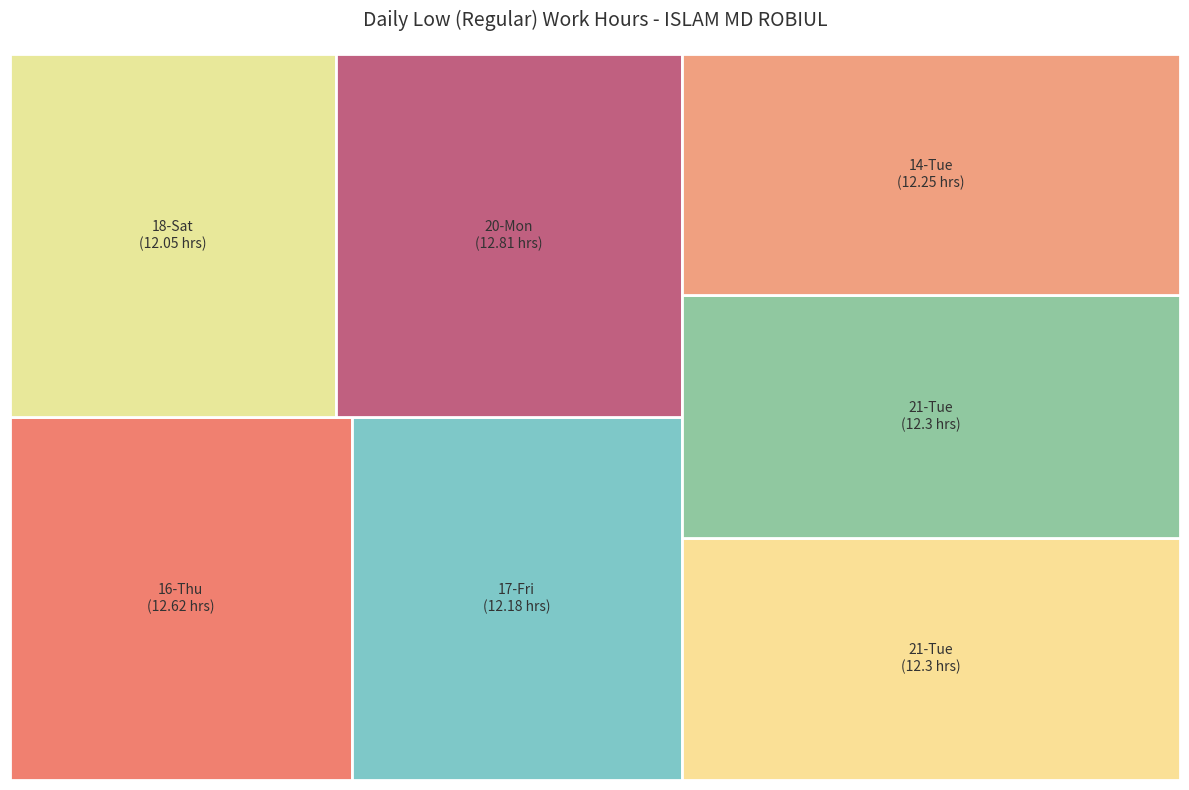

What percentage is NOT represented by 14-Tue?

85.8%